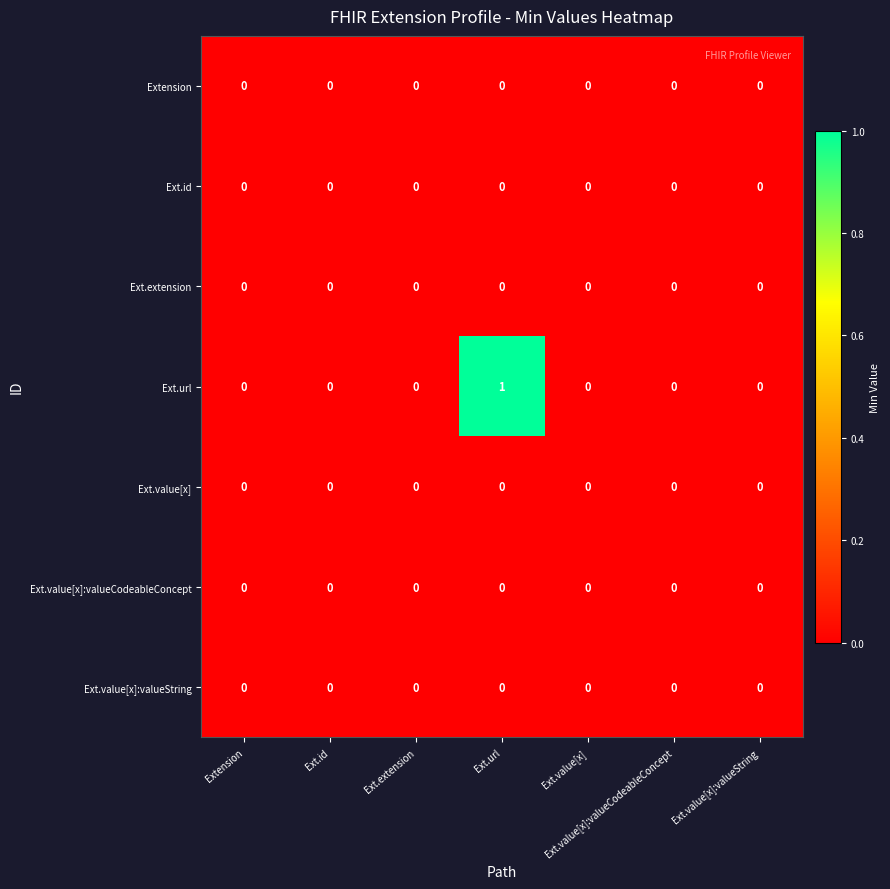

The Ext.id series shows 0 at Ext.value[x]. True or false?

True